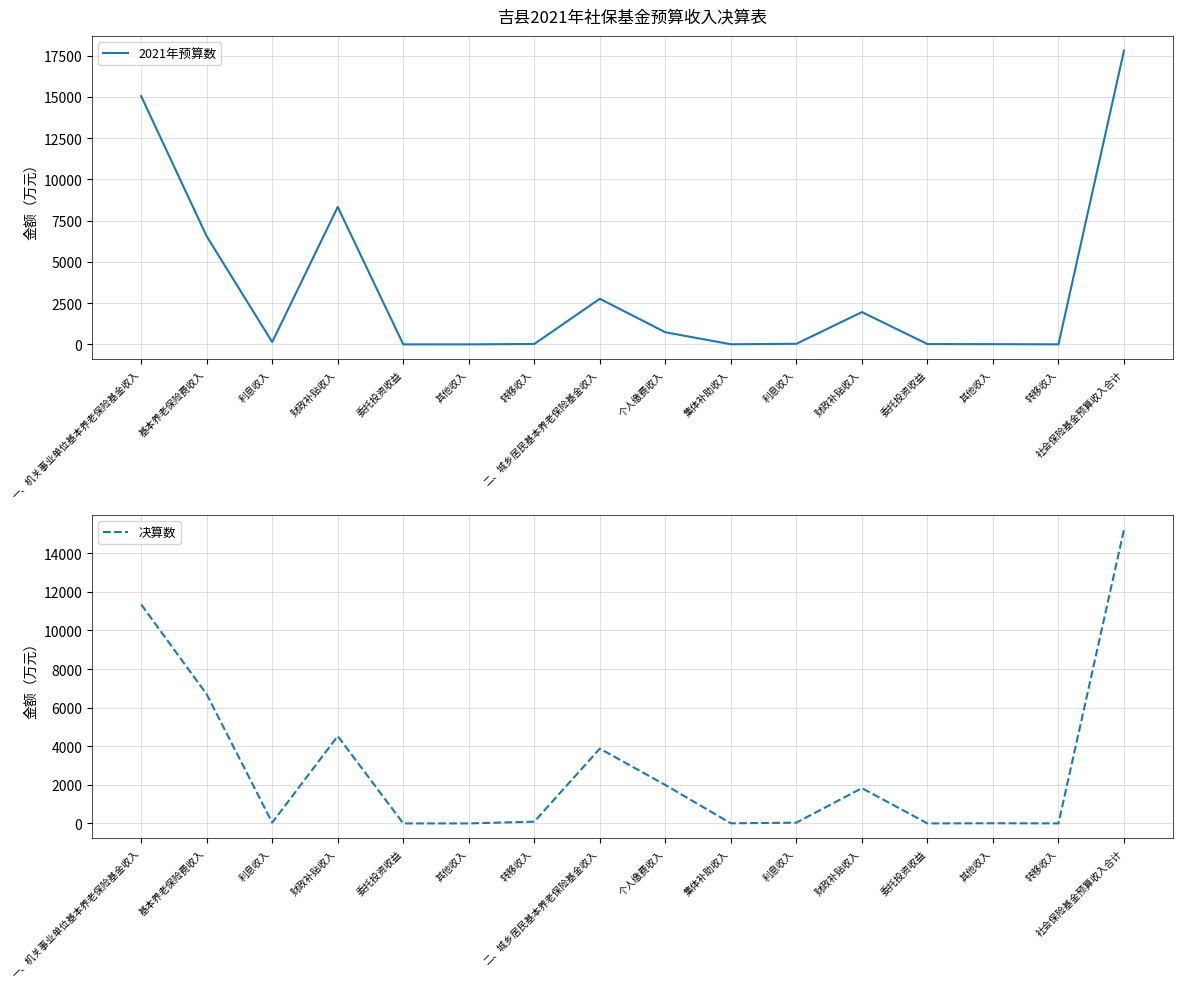

What is the total value across all series at 基本养老保险费收入?

13242